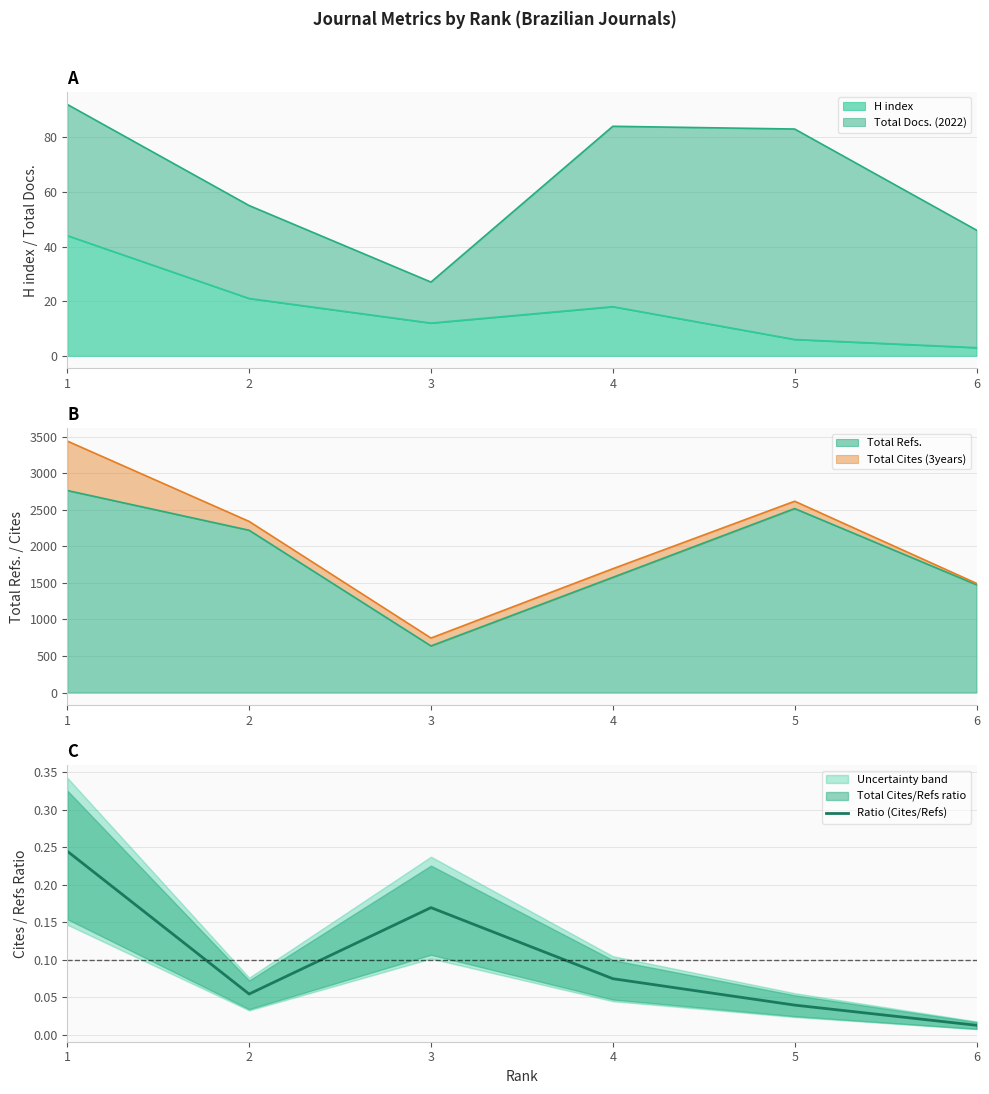

Reading left to right, extract all data points from this chart.

0.2	0.1	0.2	0.1	0.0	0.0